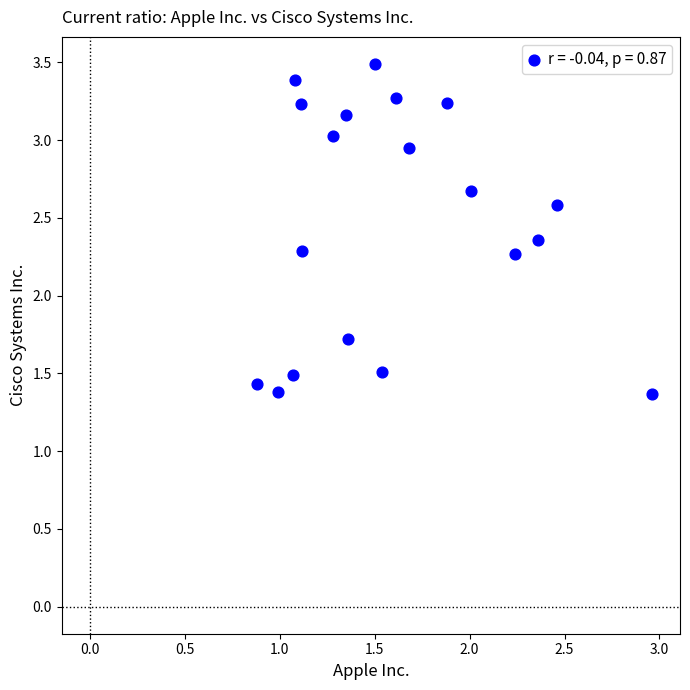

What is the range of Y values (max minus min)?

2.1